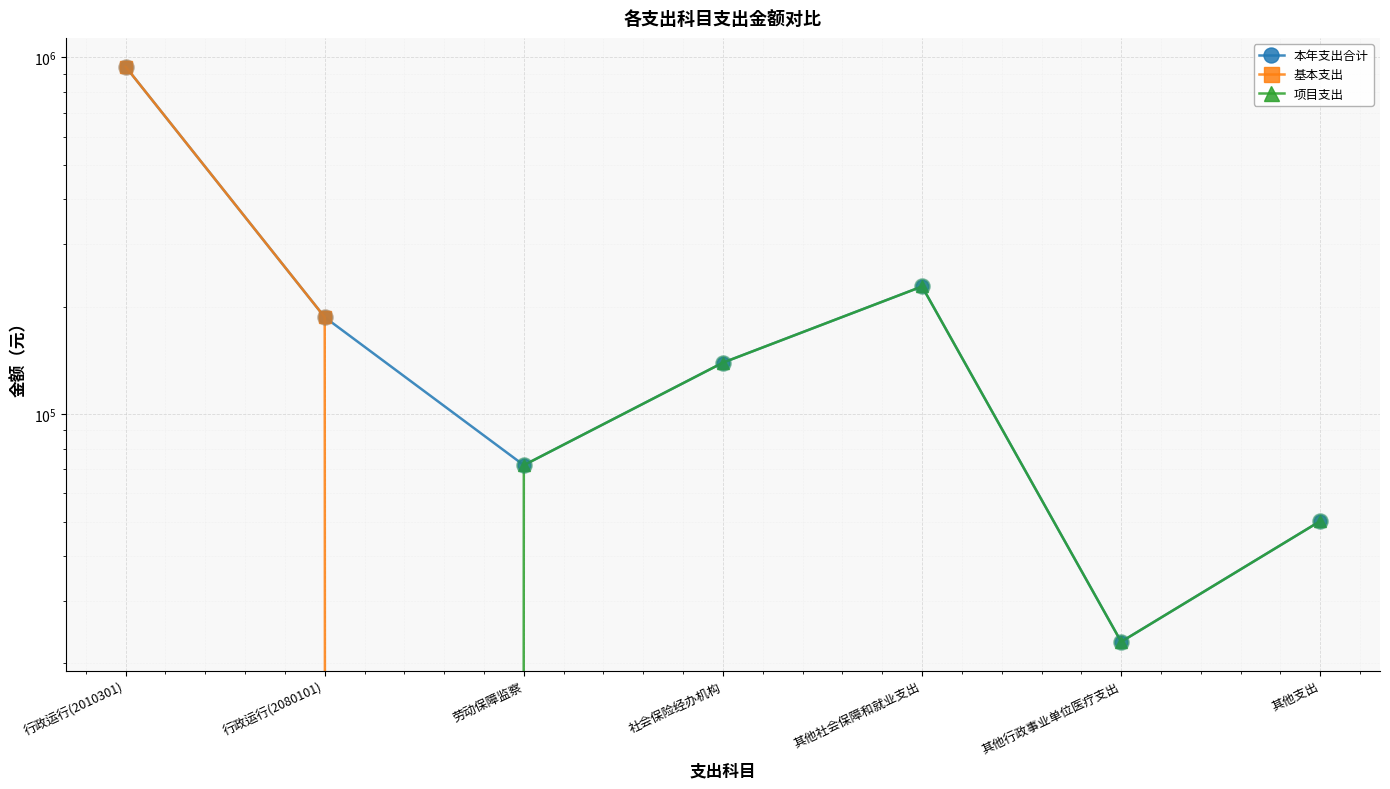

What are all the series names shown in the legend?

本年支出合计, 基本支出, 项目支出